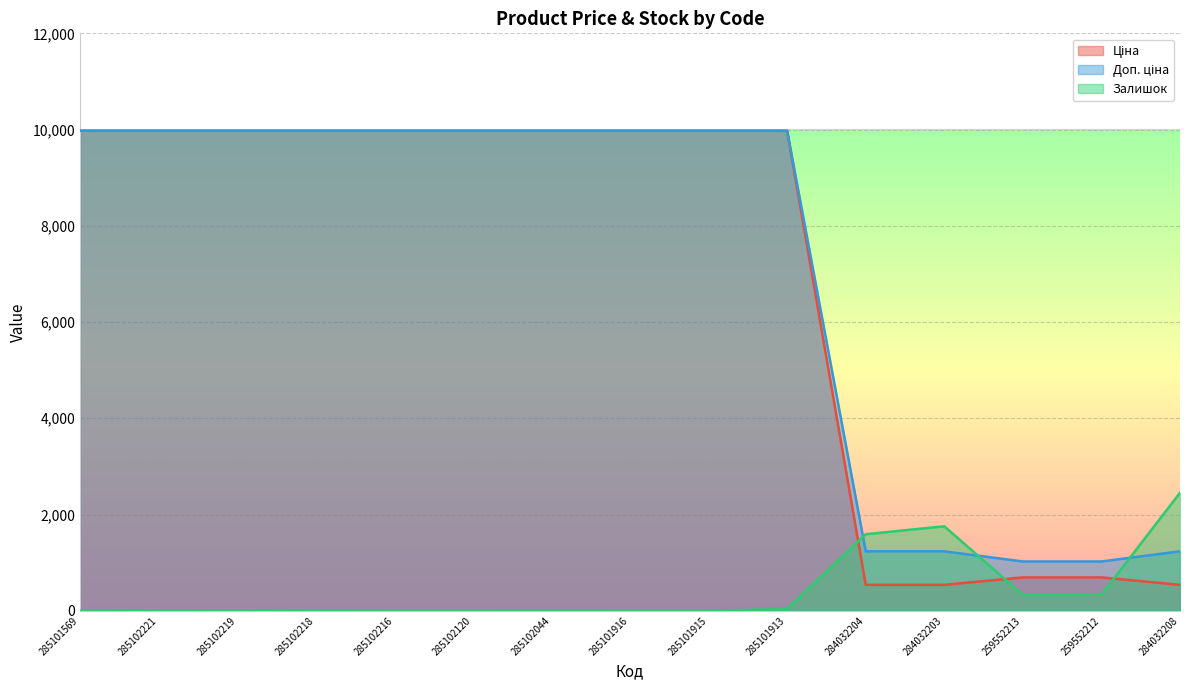

What is the total value across all series at 285102221?

19958.0